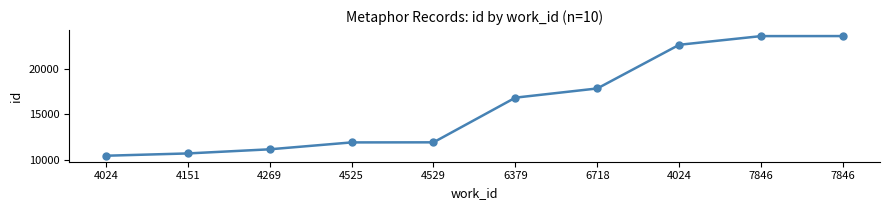

Does the chart have visible grid lines?

No